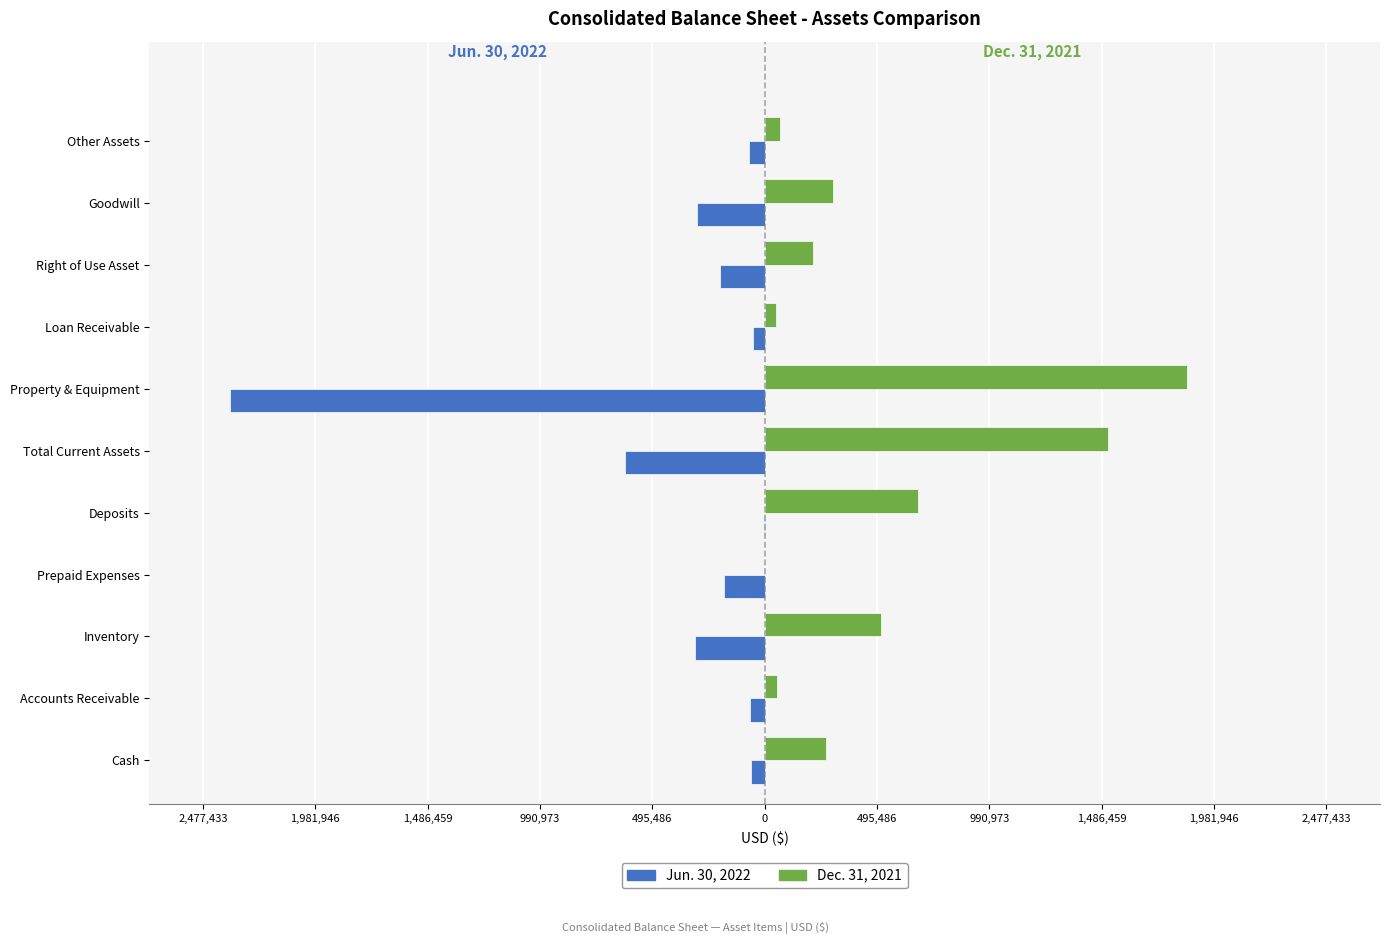

Which series has the largest total across all categories?

Dec. 31, 2021